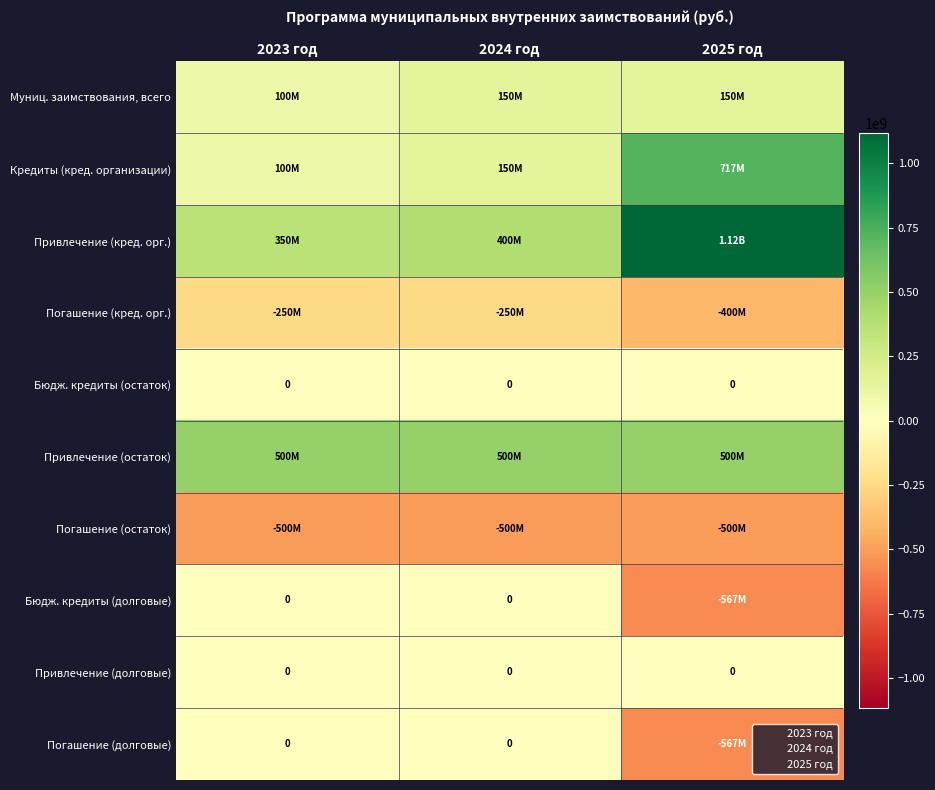

How many distinct data groups are displayed?

10